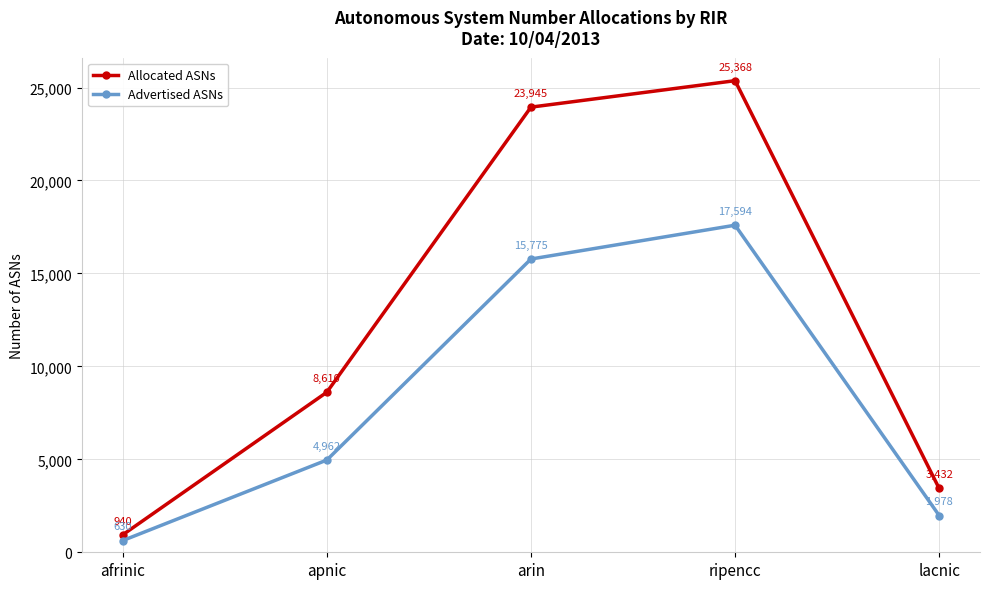

What is the difference between the Advertised ASNs values at afrinic and ripencc?

16964